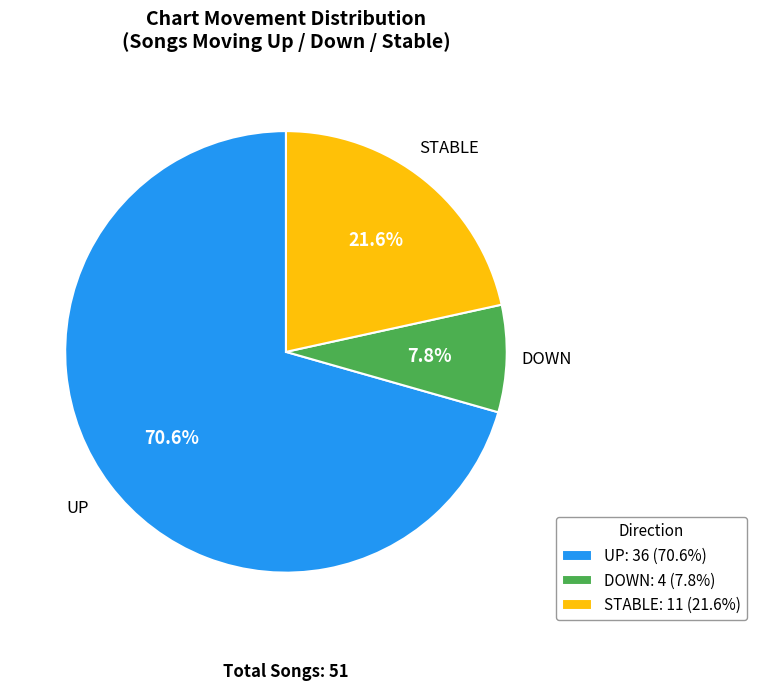

Between DOWN and STABLE, which is larger?

STABLE